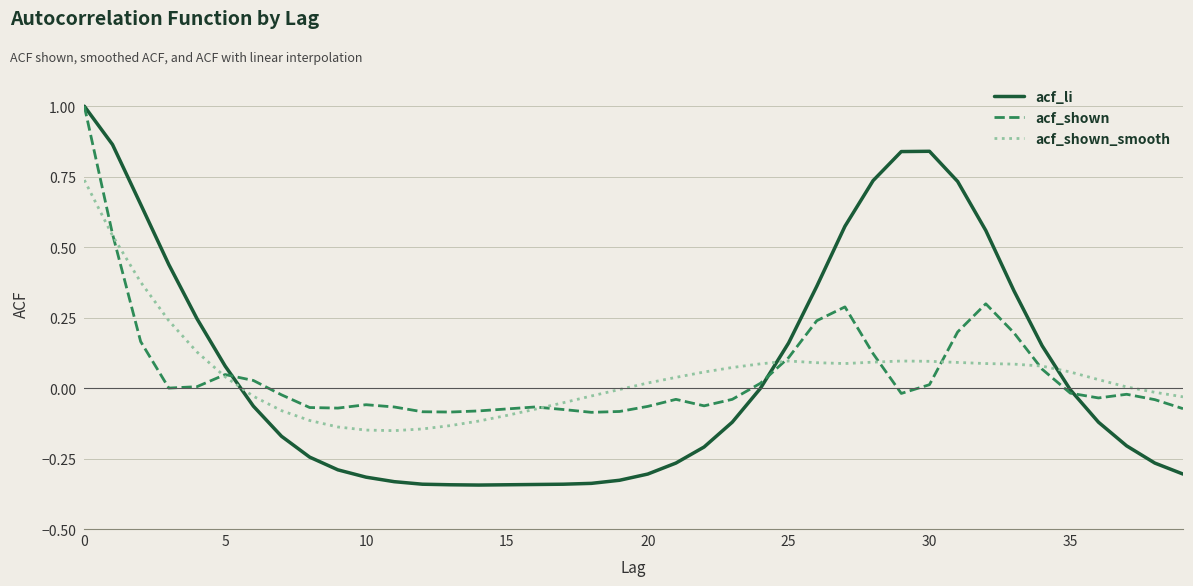

Which series has the largest range (max minus min)?

acf_li